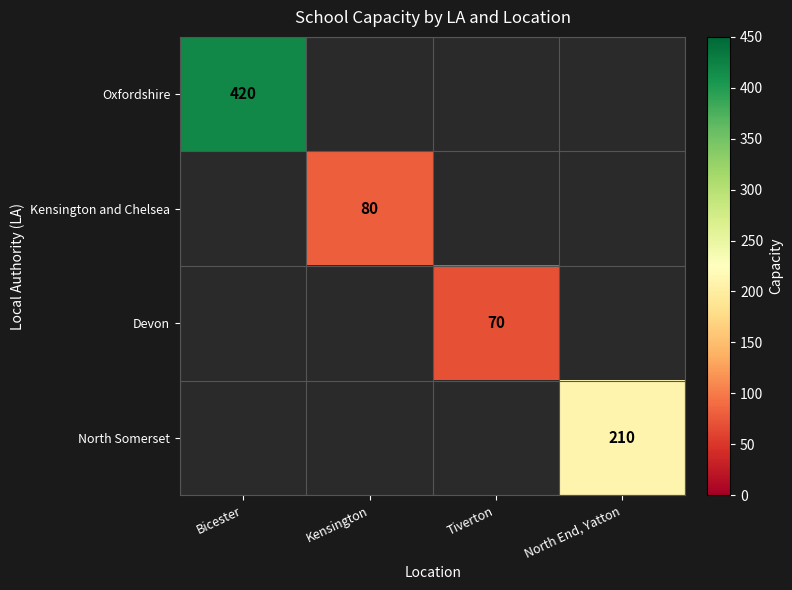

Is it true that Devon equals 70 at Tiverton?

True